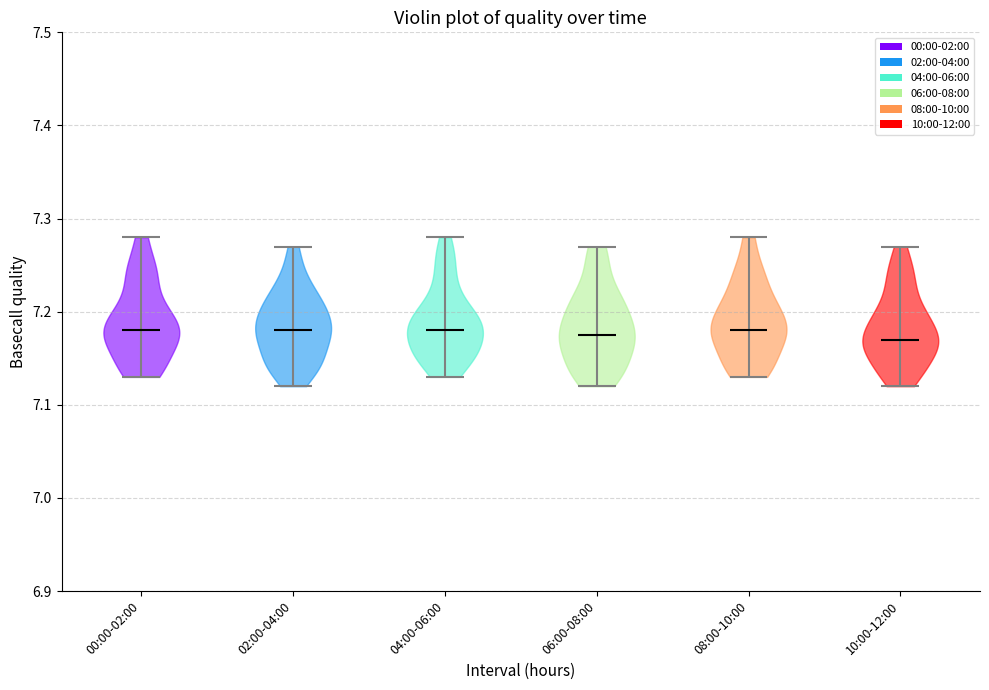

Reading left to right, read every violin against the y-axis: where its median line is, and the lowest and highest points it reaches. The values are not printed on the chart, so give them approximately, as read against the axis.

00:00-02:00: median line 7.18, lowest point 7.13, highest point 7.28
02:00-04:00: median line 7.18, lowest point 7.12, highest point 7.27
04:00-06:00: median line 7.18, lowest point 7.13, highest point 7.28
06:00-08:00: median line 7.18, lowest point 7.12, highest point 7.27
08:00-10:00: median line 7.18, lowest point 7.13, highest point 7.28
10:00-12:00: median line 7.17, lowest point 7.12, highest point 7.27